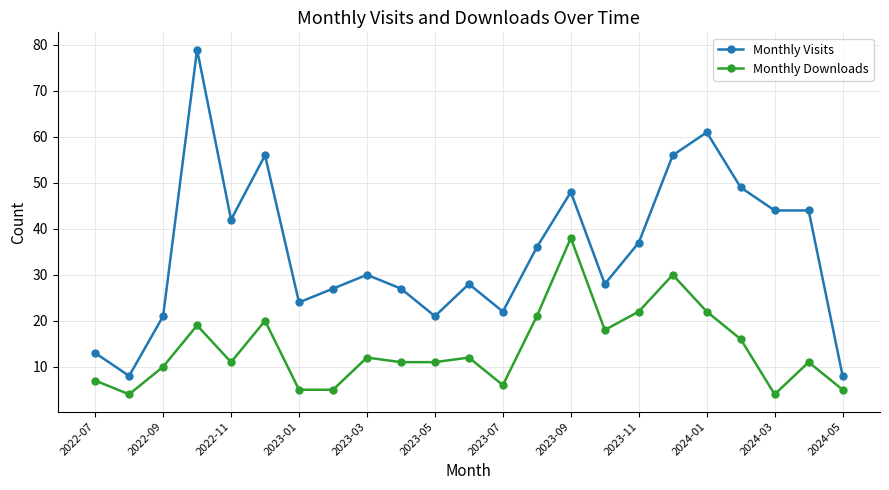

How many series are shown in this chart?

2